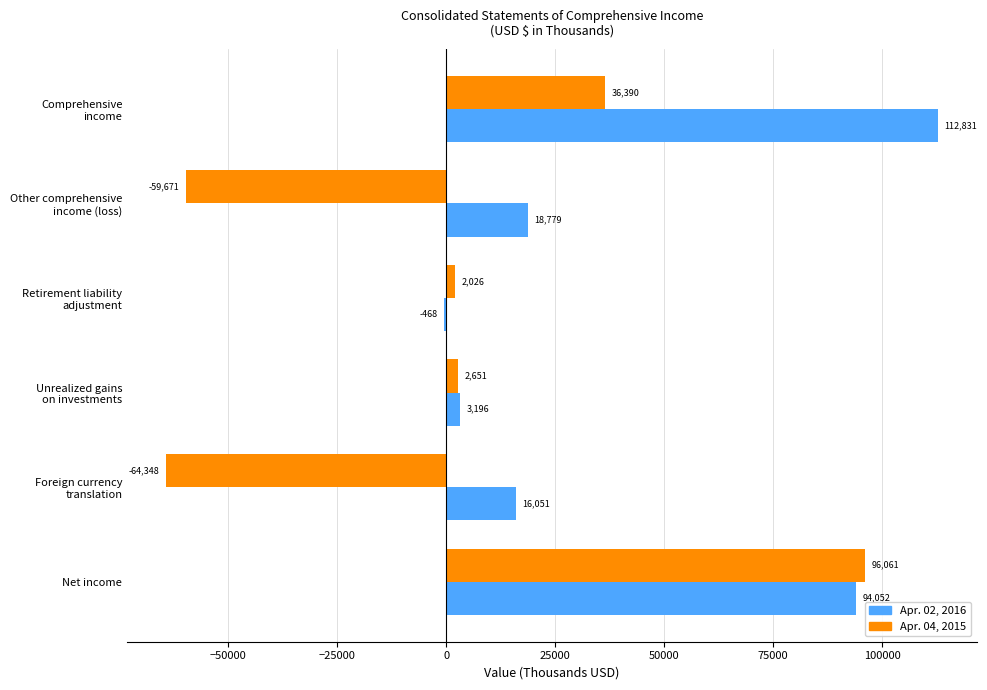

Which category has the highest value in the Apr. 04, 2015 series?

Net income